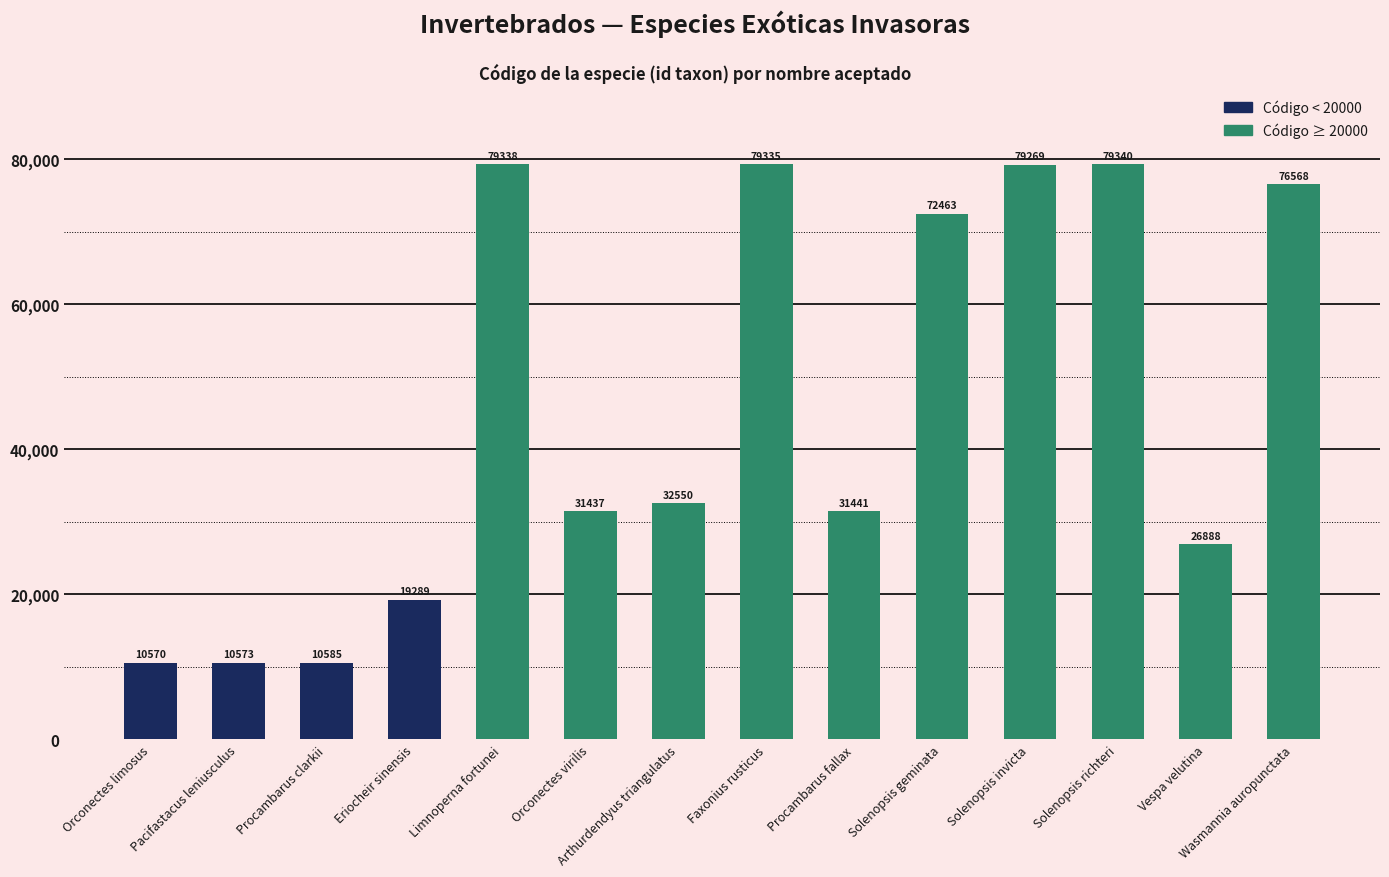

Reading left to right, what are all the values shown in this chart?

Orconectes limosus=10570	Pacifastacus leniusculus=10573	Procambarus clarkii=10585	Eriocheir sinensis=19289	Limnoperna fortunei=79338	Orconectes virilis=31437	Arthurdendyus triangulatus=32550	Faxonius rusticus=79335	Procambarus fallax=31441	Solenopsis geminata=72463	Solenopsis invicta=79269	Solenopsis richteri=79340	Vespa velutina=26888	Wasmannia auropunctata=76568